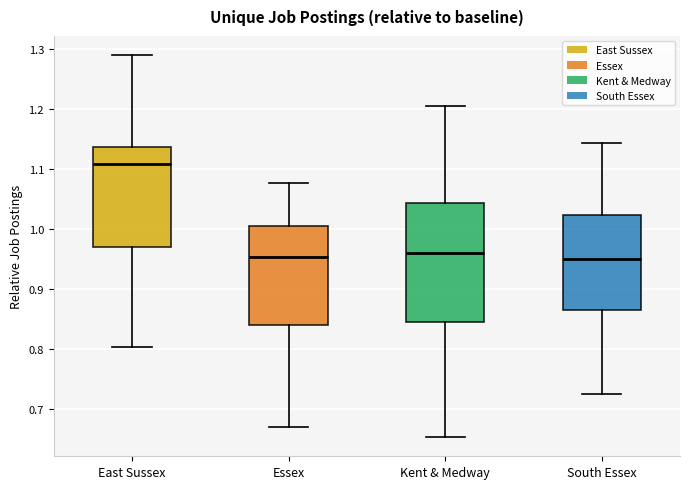

Reading left to right, transcribe this box plot: for each box, give where its median line is, the range the box spans, and where its two whiskers end, as read against the y-axis. The values are not printed on the chart, so give them approximately, as read against the axis.

East Sussex: median 1.11, box 0.97 to 1.14, whiskers 0.80 to 1.29
Essex: median 0.95, box 0.84 to 1.00, whiskers 0.67 to 1.08
Kent & Medway: median 0.96, box 0.85 to 1.04, whiskers 0.65 to 1.20
South Essex: median 0.95, box 0.86 to 1.02, whiskers 0.72 to 1.14